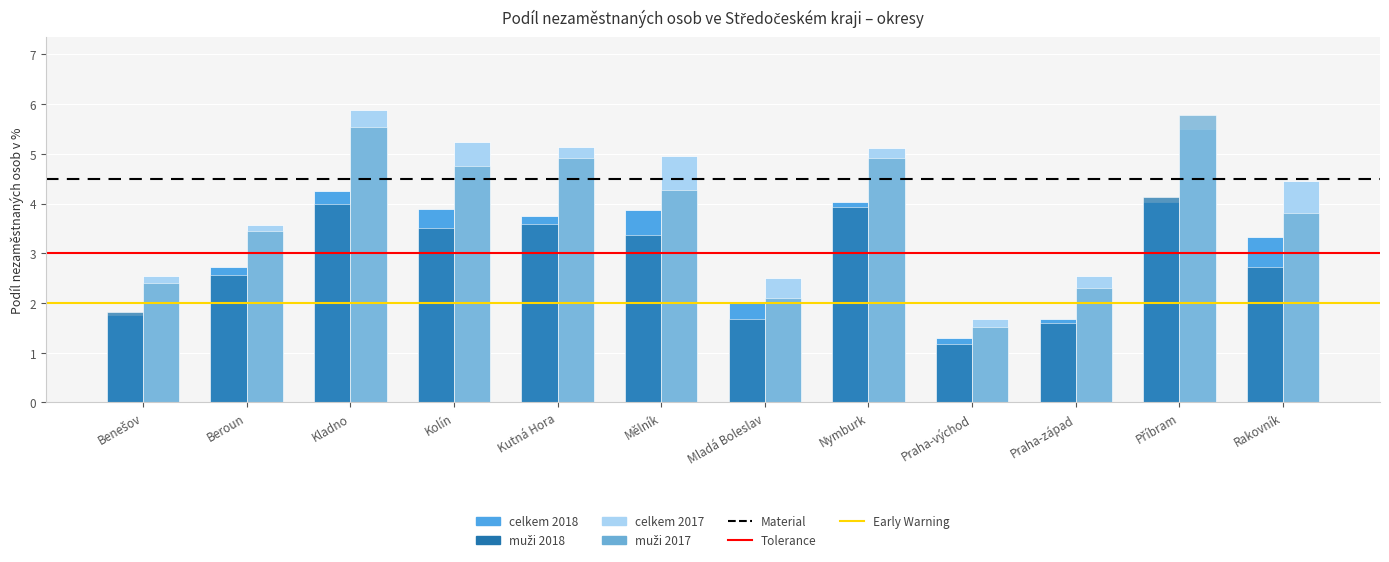

What position from the left is Praha-západ?

10